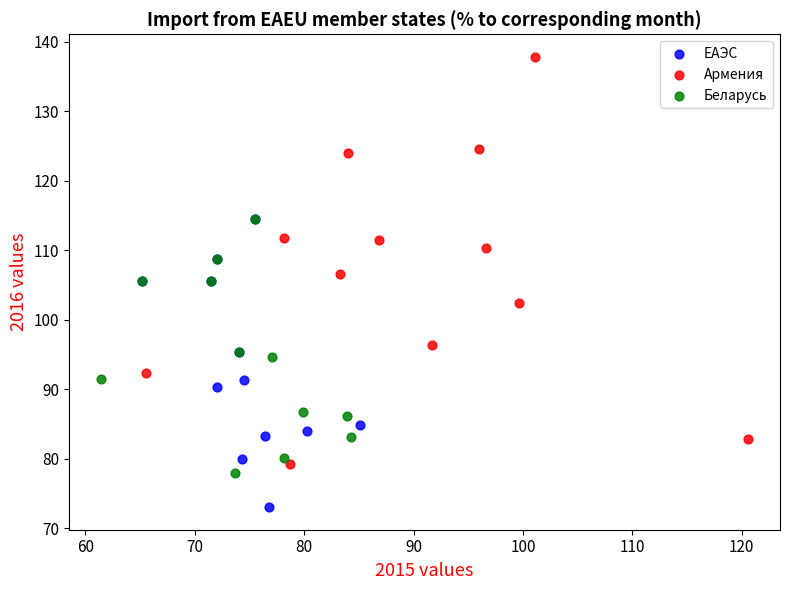

Which series has the largest Y range (max minus min)?

Армения